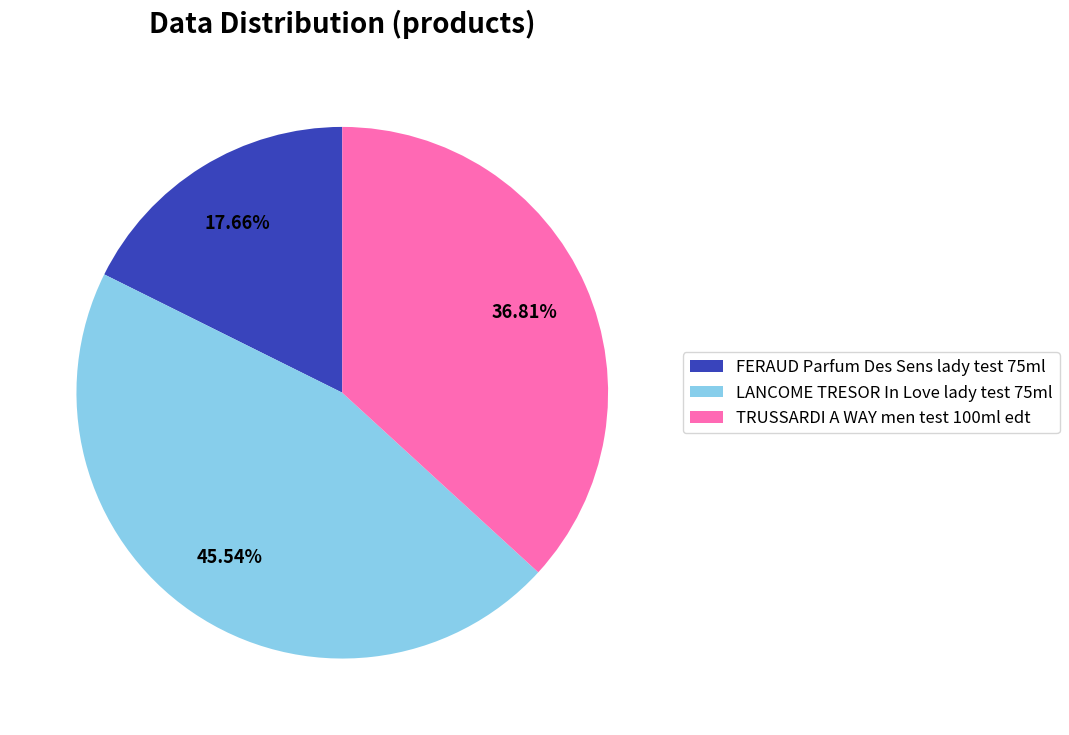

What is the largest slice in the pie chart?

LANCOME TRESOR In Love lady test 75ml